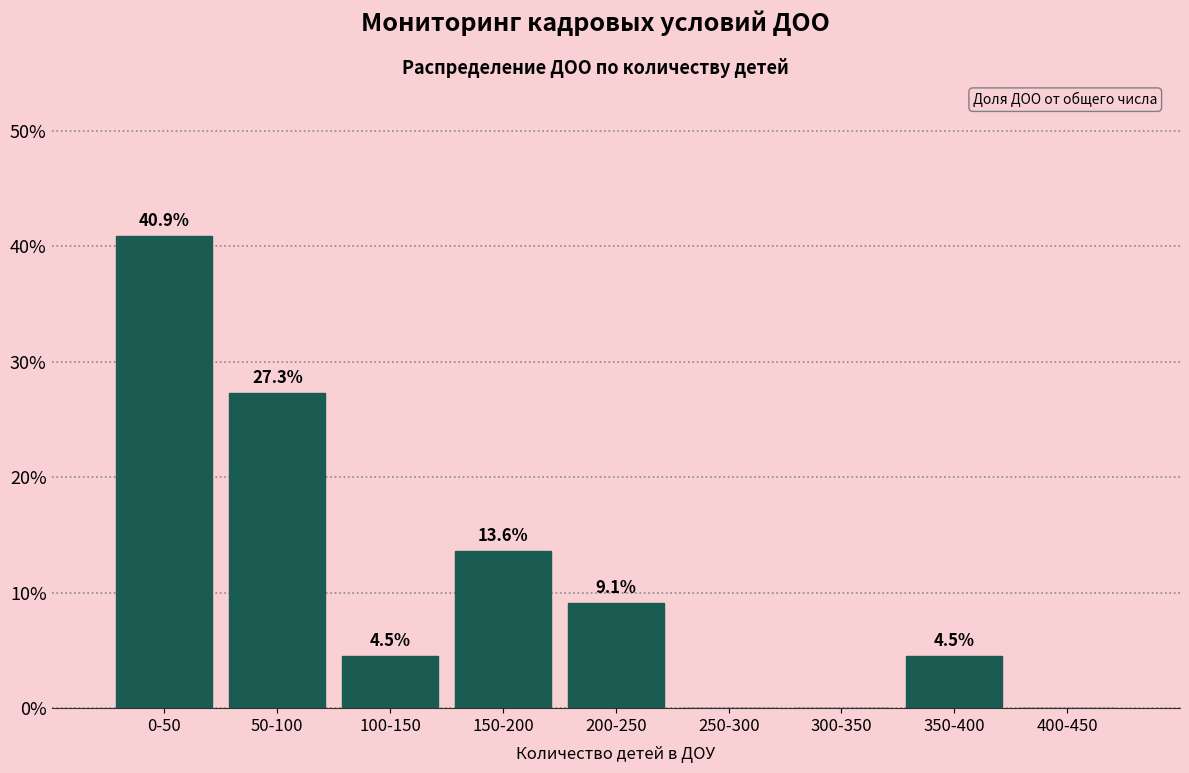

At which label does the data first exceed 4?

0-50